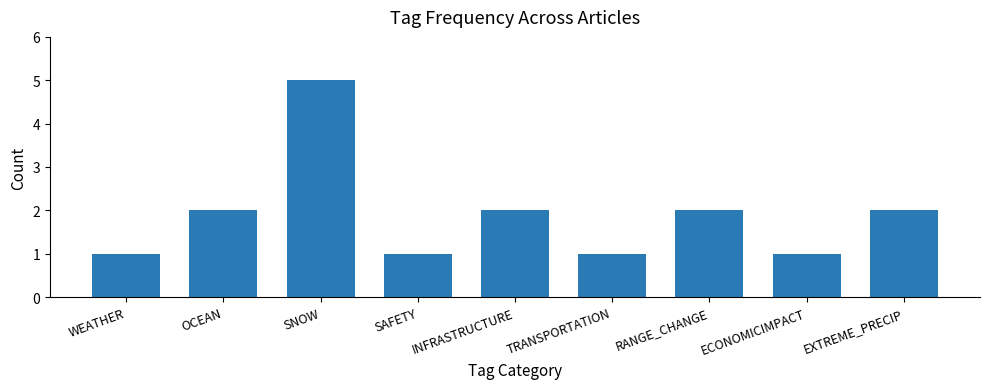

What is the sum of all values?

17